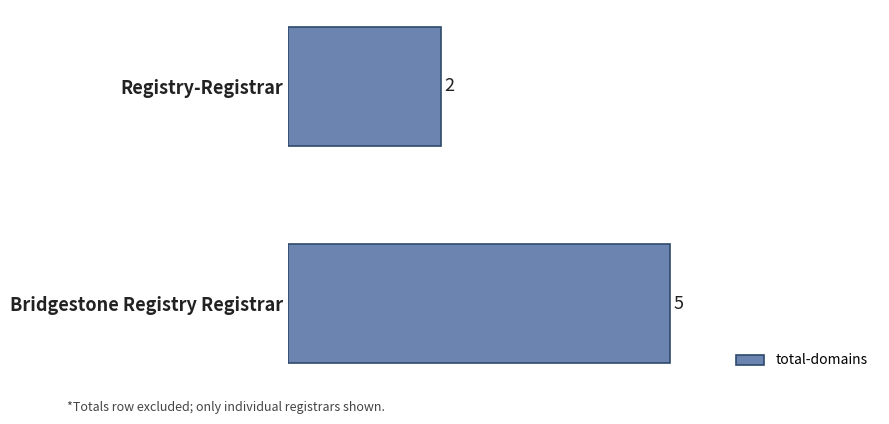

Are the bars grouped side by side (vs. stacked)?

No